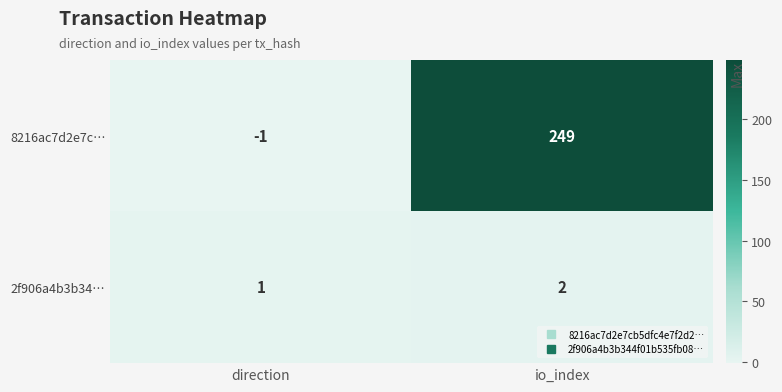

How many data points in 2f906a4b3b34… are less than 2?

1